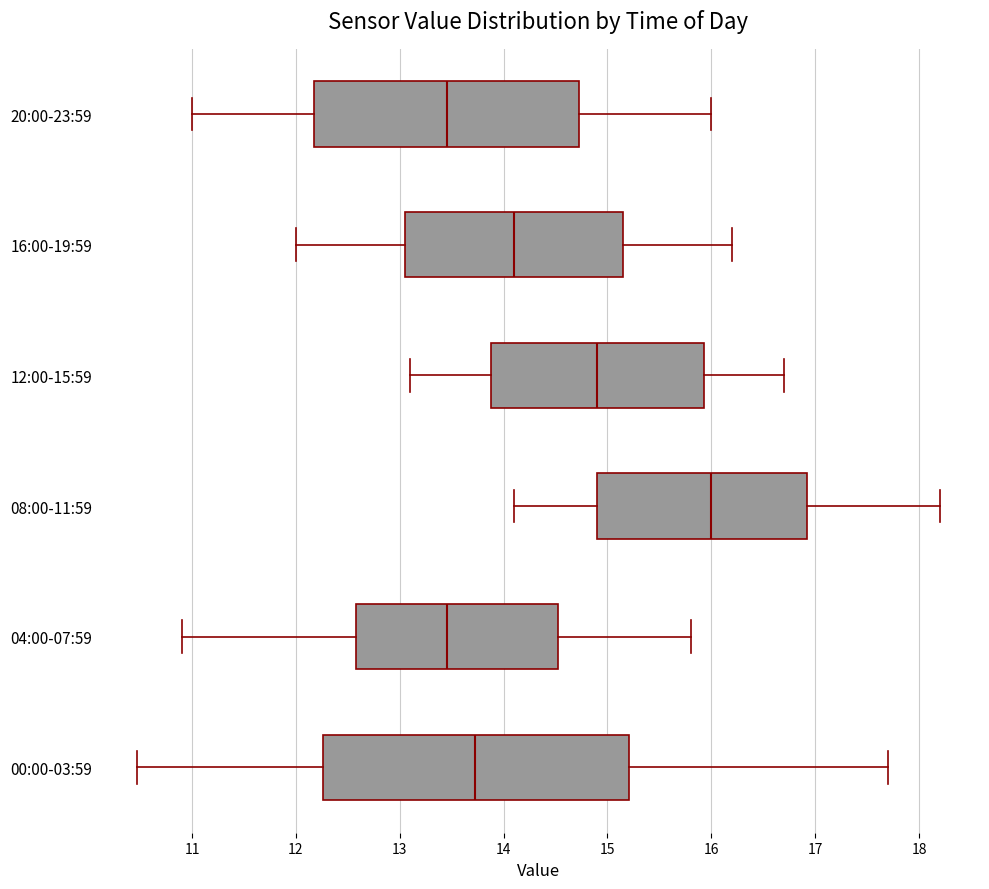

Reading bottom to top, read every box against the x-axis: the position of its median line, the range the box covers, and the ends of its whiskers. The values are not printed on the chart, so give them approximately, as read against the axis.

00:00-03:59: median 13.7, box 12.3 to 15.2, whiskers 10.5 to 17.7
04:00-07:59: median 13.5, box 12.6 to 14.5, whiskers 10.9 to 15.8
08:00-11:59: median 16.0, box 14.9 to 16.9, whiskers 14.1 to 18.2
12:00-15:59: median 14.9, box 13.9 to 15.9, whiskers 13.1 to 16.7
16:00-19:59: median 14.1, box 13.1 to 15.2, whiskers 12.0 to 16.2
20:00-23:59: median 13.5, box 12.2 to 14.7, whiskers 11.0 to 16.0